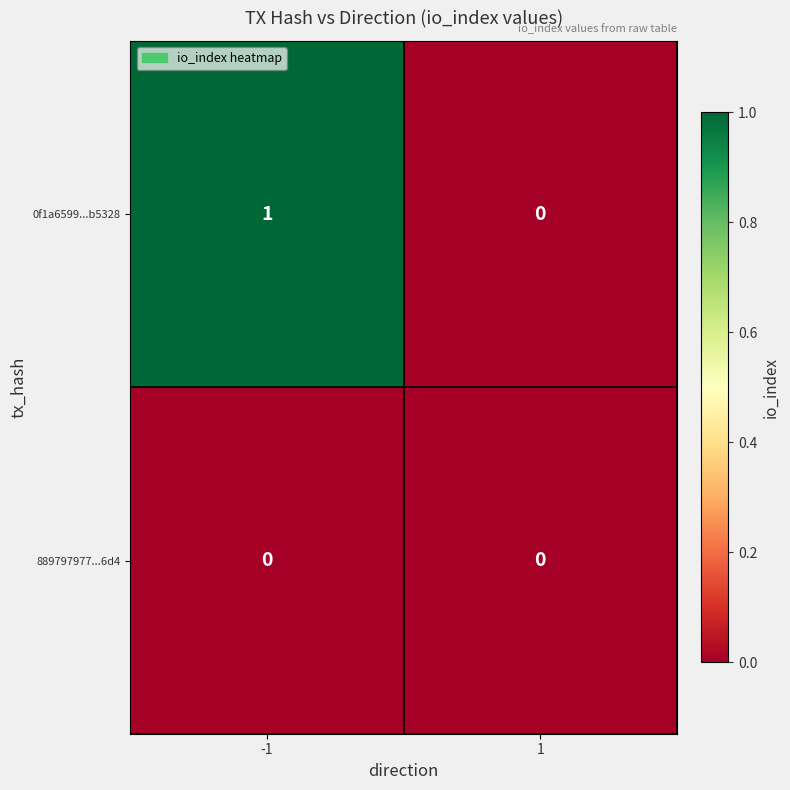

Between -1 and 1, which series saw the biggest shift?

0f1a6599...b5328